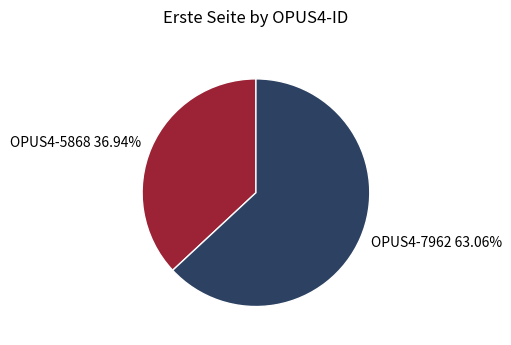

Which slice is the largest?

OPUS4-7962